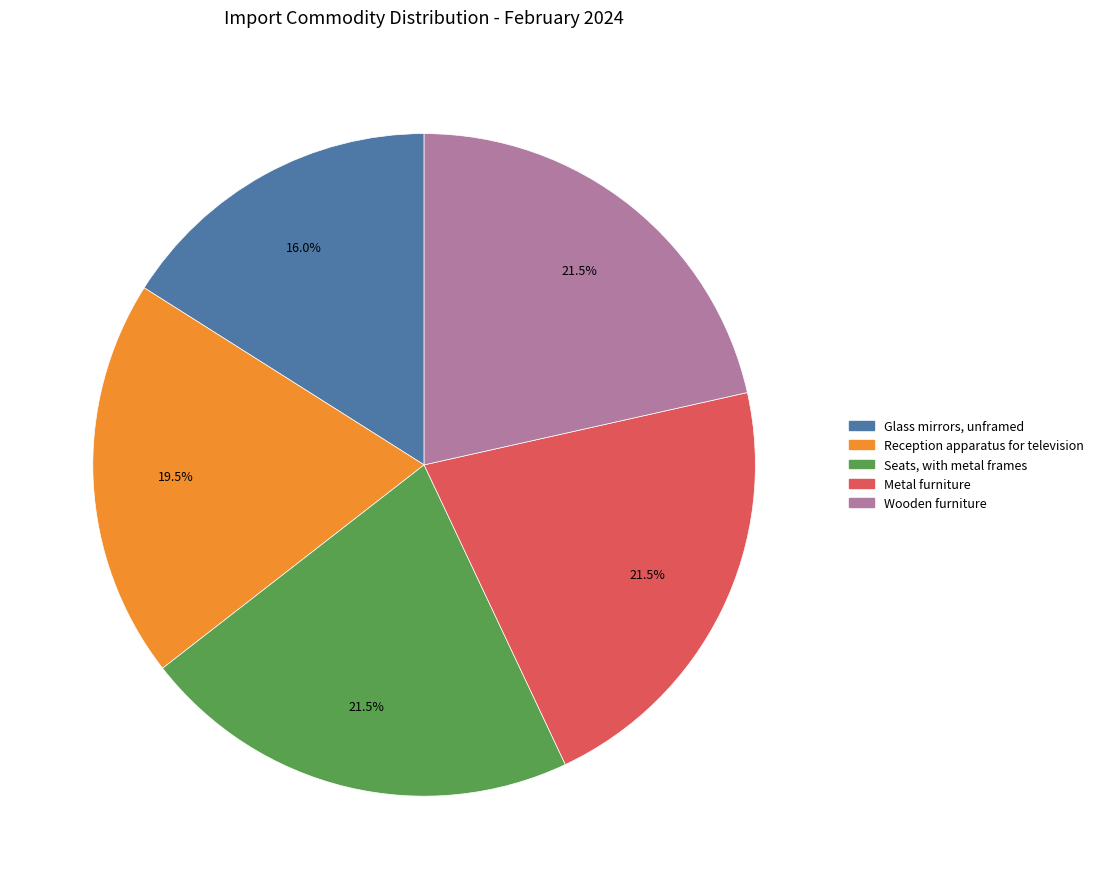

Count the number of slices in the pie.

5